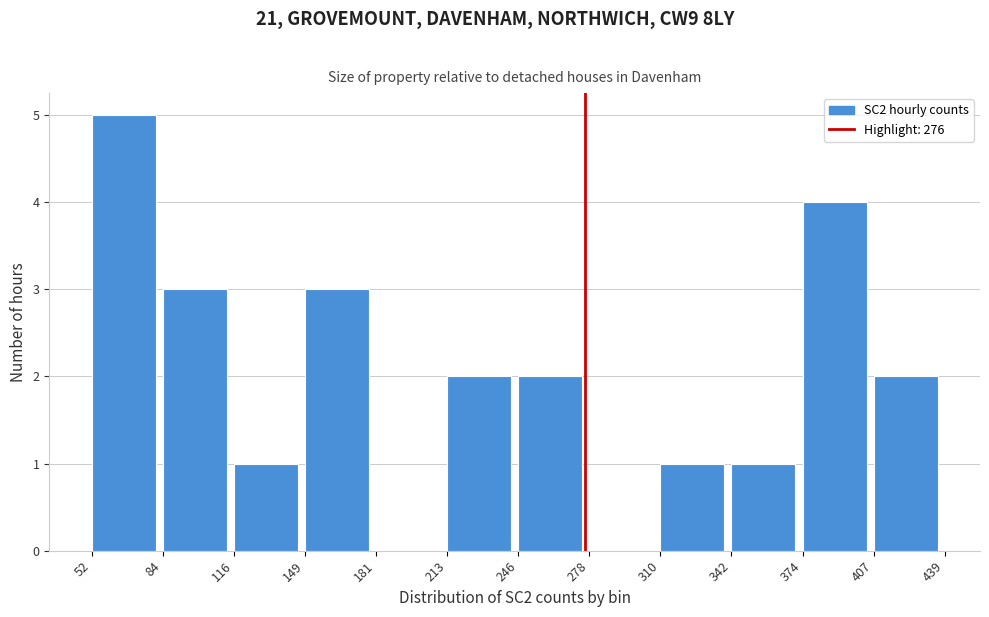

Reading left to right, transcribe this chart: for each bar, give the range it covers on the x-axis and its height. The values are not printed on the chart, so give them approximately, as read against the axis.

52 to 84: 5
84 to 116: 3
116 to 149: 1
149 to 181: 3
181 to 213: 0
213 to 246: 2
246 to 278: 2
278 to 310: 0
310 to 342: 1
342 to 374: 1
374 to 407: 4
407 to 439: 2